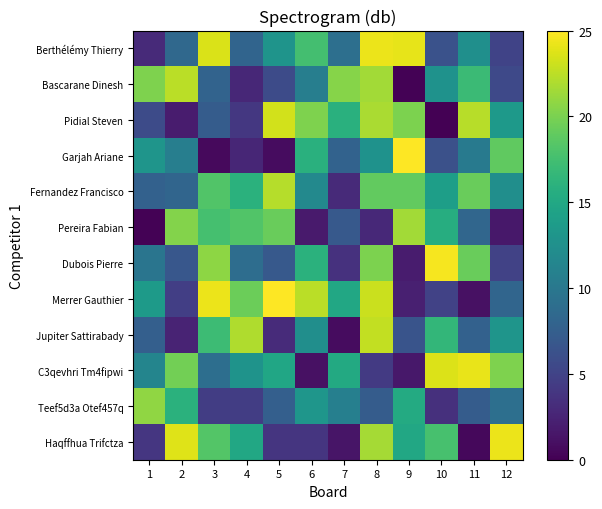

Which series has the largest total across all categories?

Fernandez Francisco